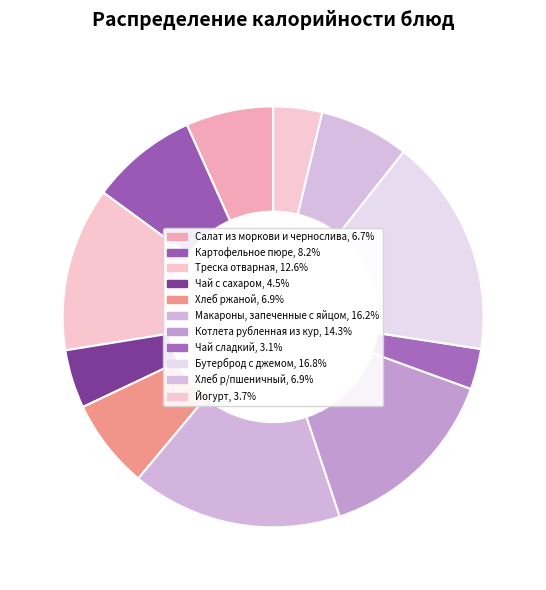

Which has a higher value, Треска отварная or Макароны, запеченные с яйцом?

Макароны, запеченные с яйцом